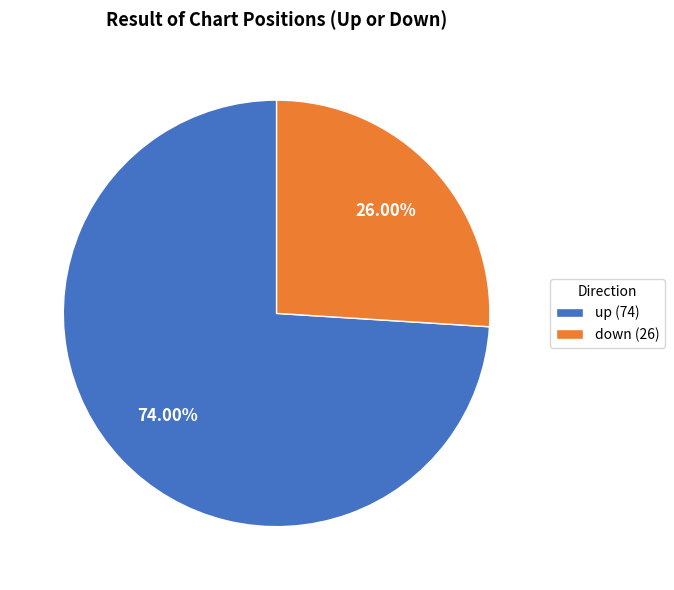

Do down and up together represent more than half of the pie?

Yes